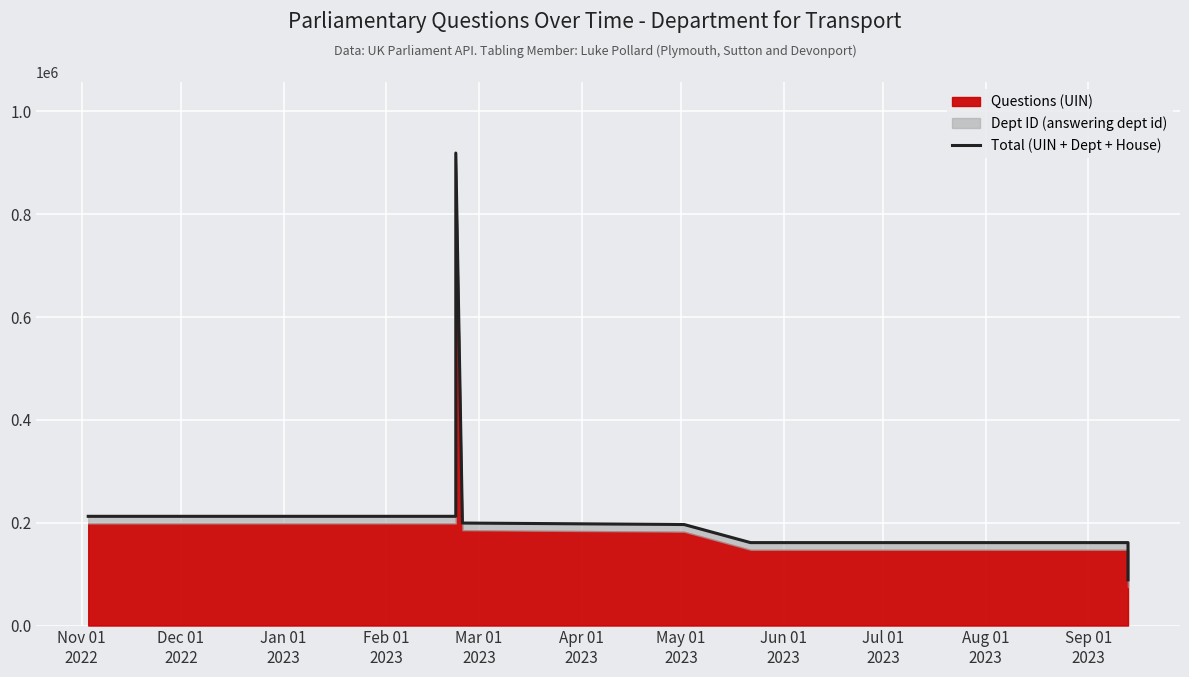

Reading right to left, extract all data points from this chart.

88903	161324	161323	161322	196415	196761	199385	919118	212461	212460